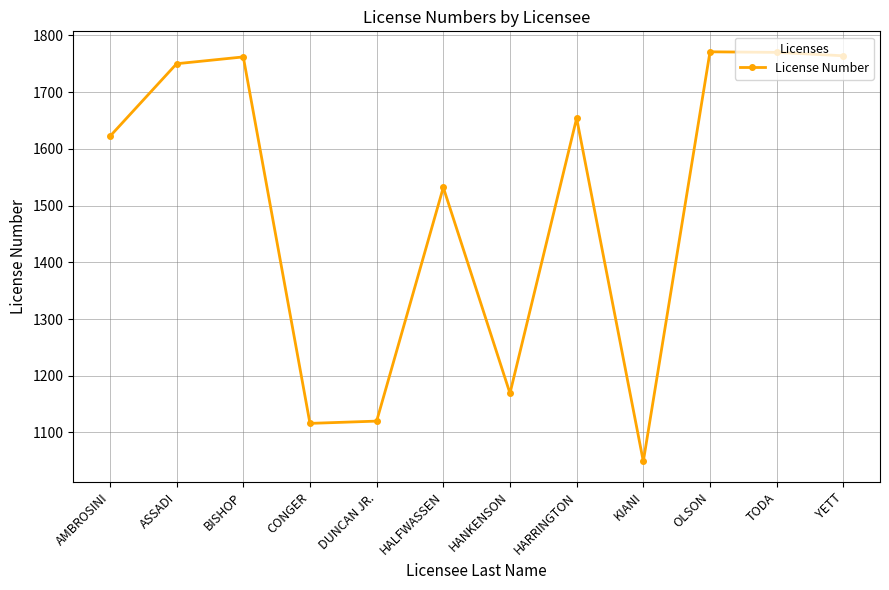

What is the difference between the maximum and second lowest values?

655